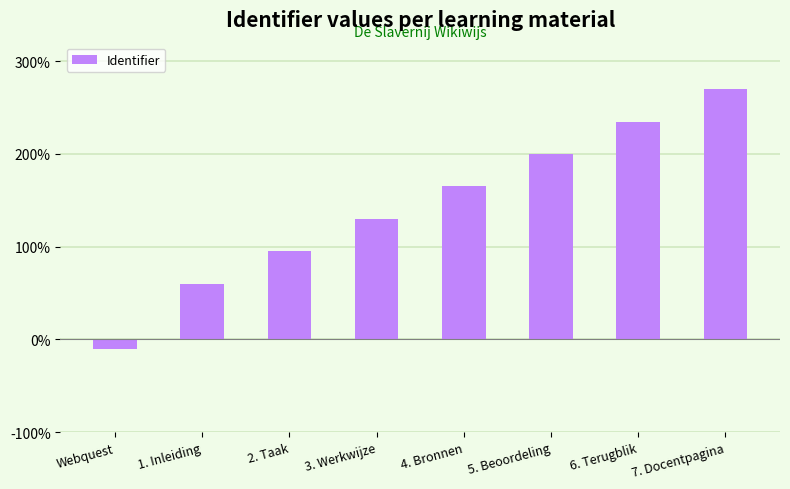

Reading left to right, list all the values displayed in this chart.

Webquest=-10	1. Inleiding=60	2. Taak=95	3. Werkwijze=130	4. Bronnen=165	5. Beoordeling=200	6. Terugblik=235	7. Docentpagina=270